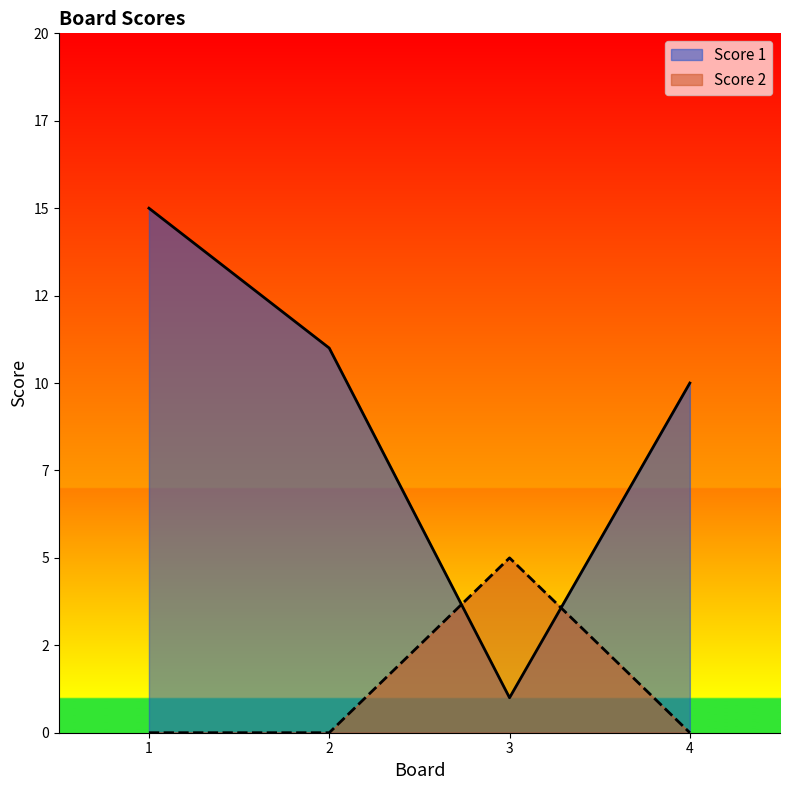

Which series has the largest range (max minus min)?

Score 1